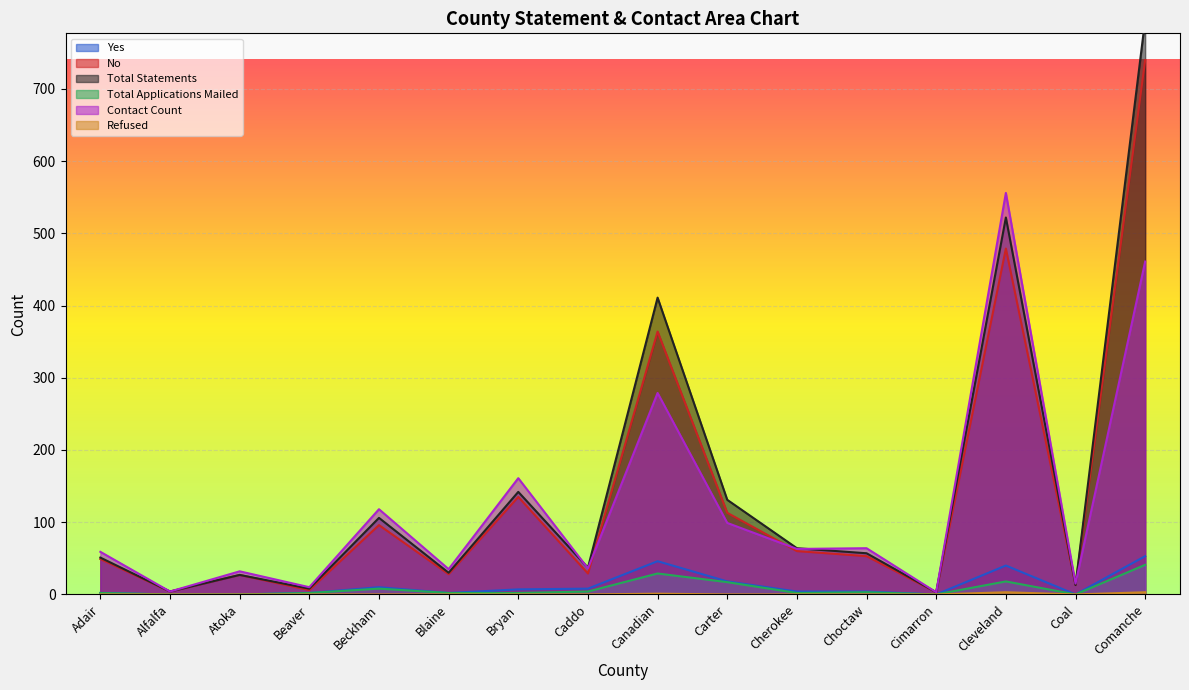

The Yes series shows 10 at Beckham. True or false?

True